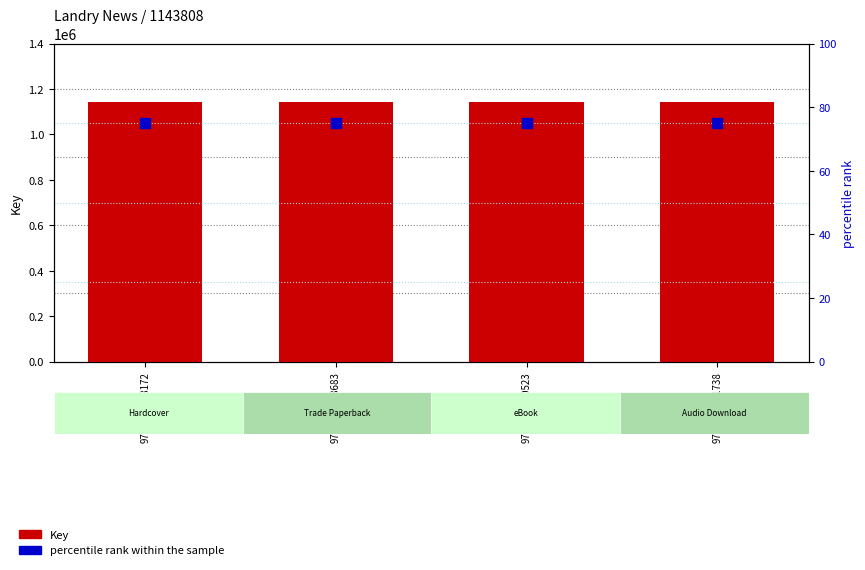

Is the value of Key at 9780689828683 greater than the value of percentile rank within the sample at 9780743581738?

Yes